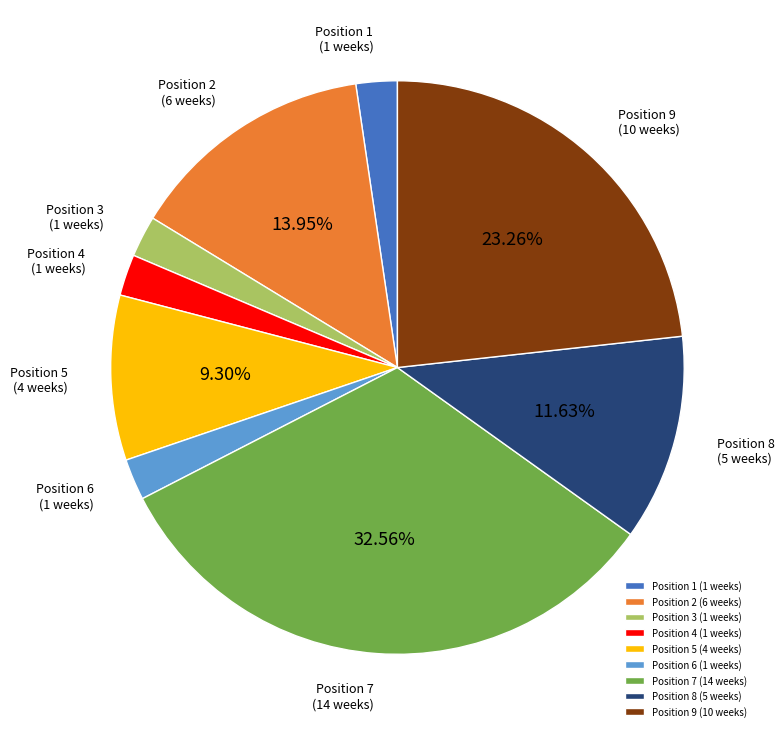

How many segments does this pie chart have?

9